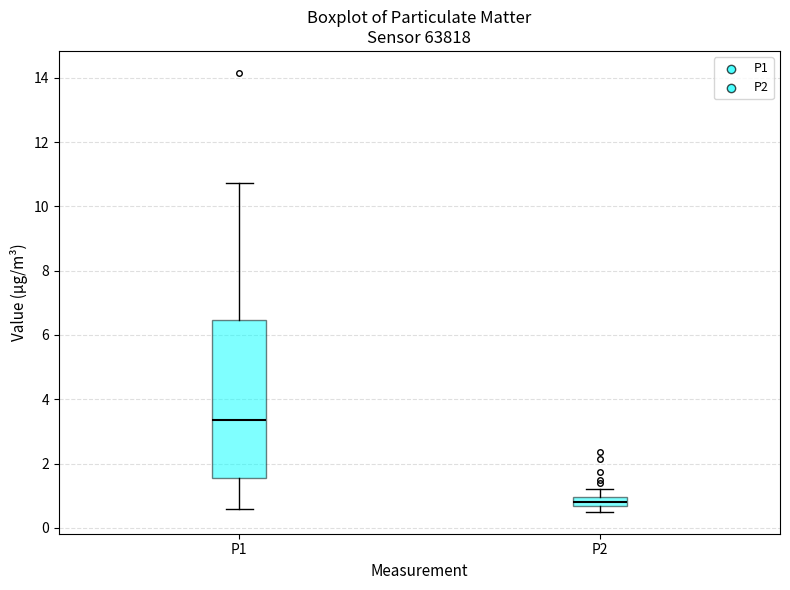

Which box is the tallest, from its lower edge to its upper edge?

P1